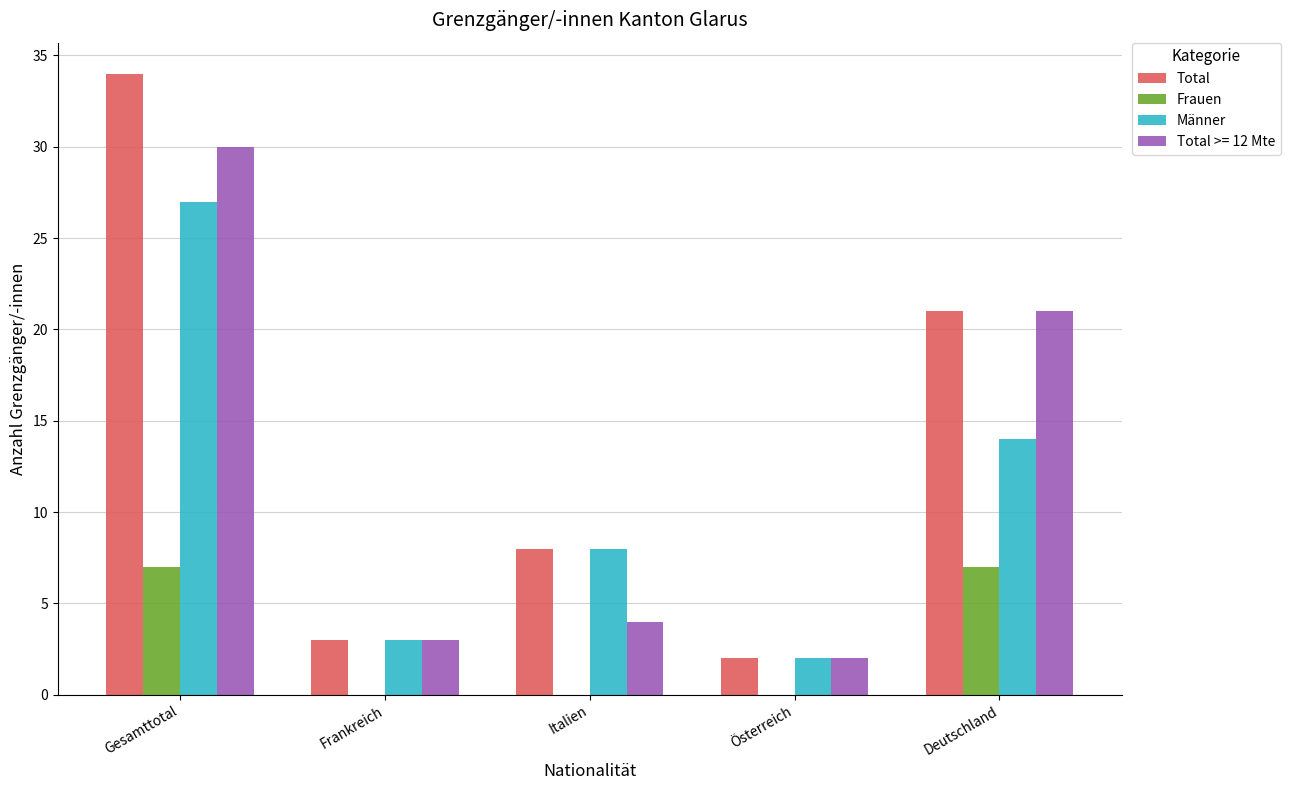

True or false: Frauen has a value of -3 at Frankreich.

False